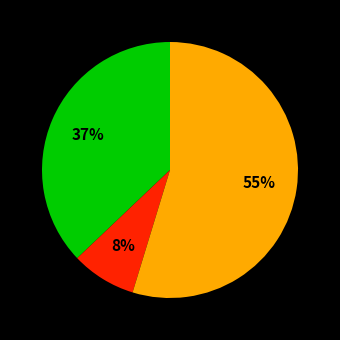

To the nearest percent, what is the difference between the largest and smallest slice percentages?

47%